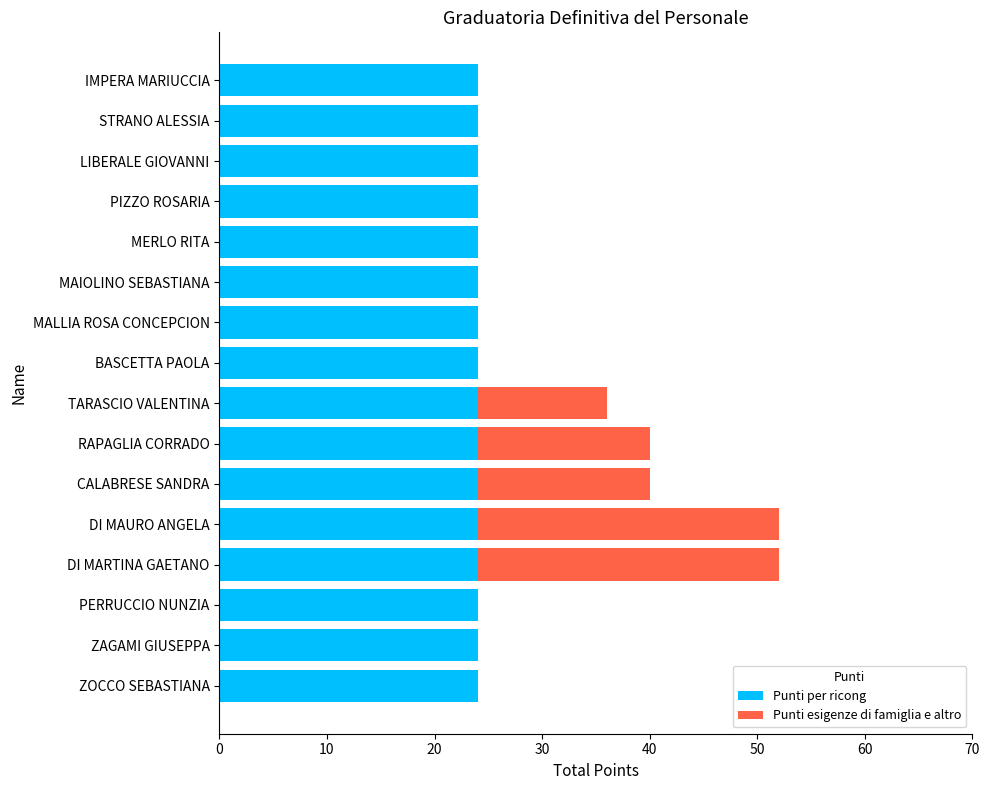

True or false: Punti per ricong has a value of 24 at PIZZO ROSARIA.

True